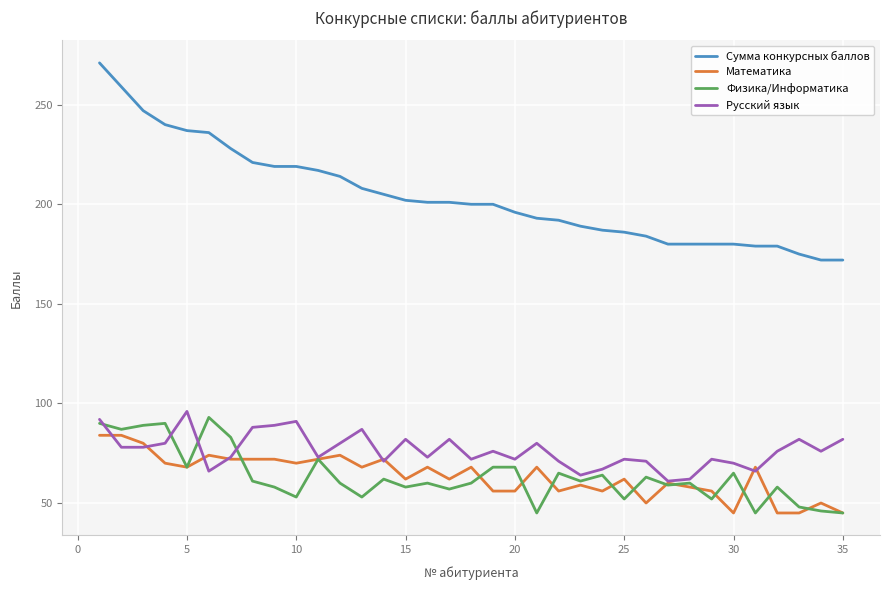

What is the minimum value shown in the chart?

45